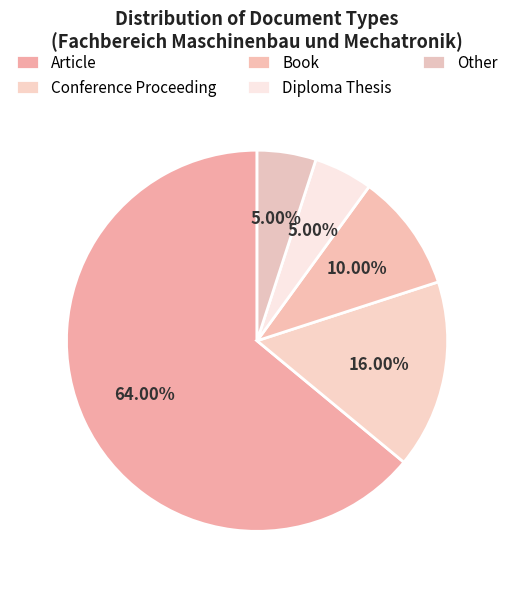

Is there a majority slice in this chart?

Yes